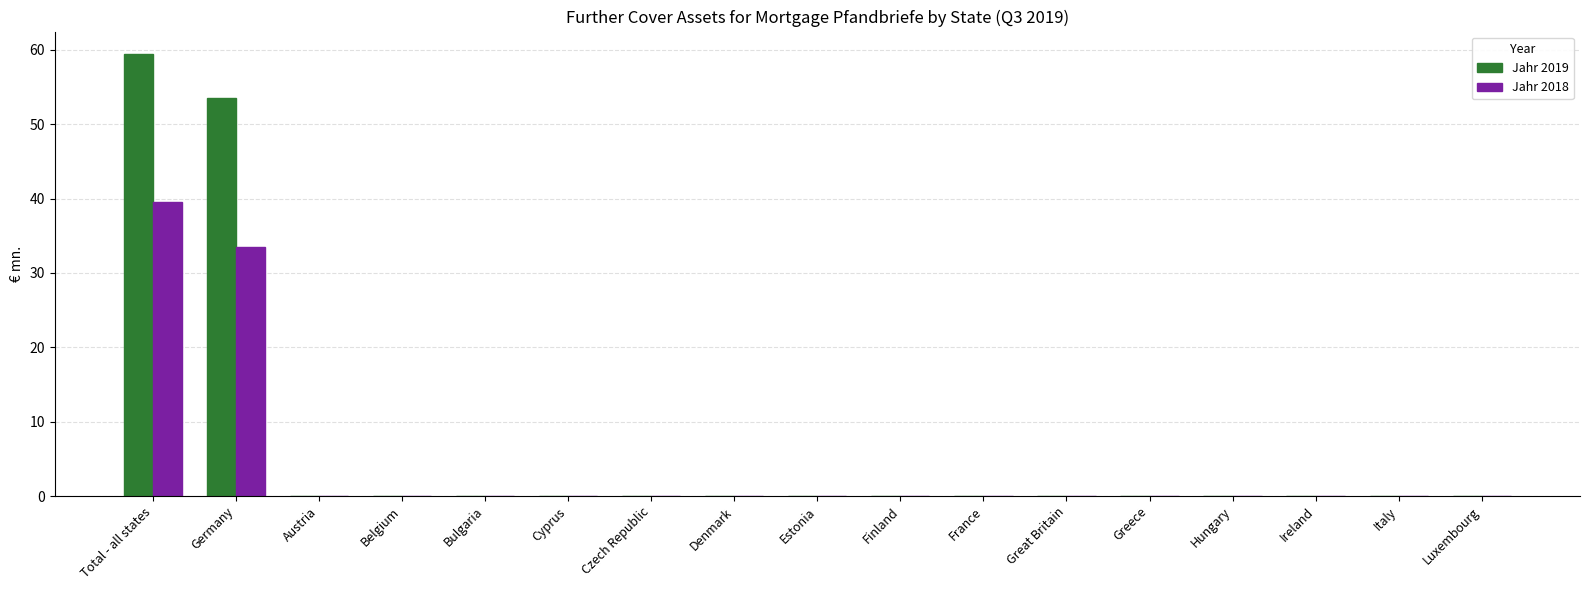

Is it true that Jahr 2019 equals 0.0 at Austria?

True